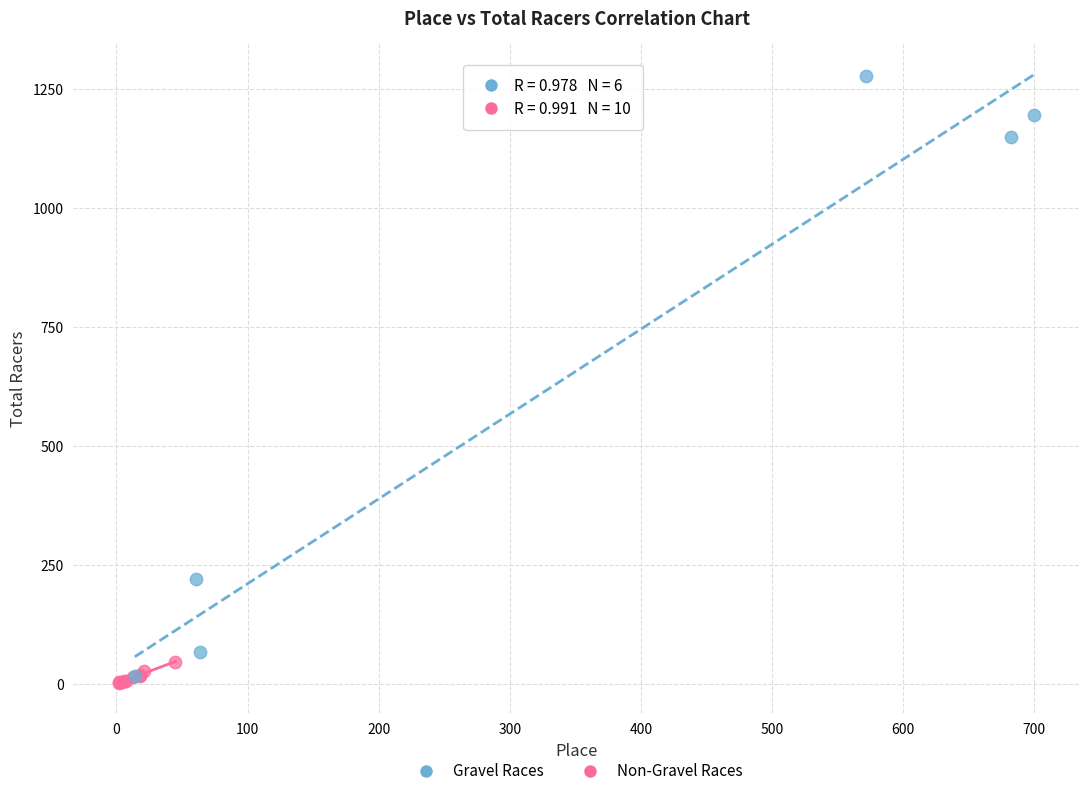

Which series has the largest Y range (max minus min)?

Gravel Races